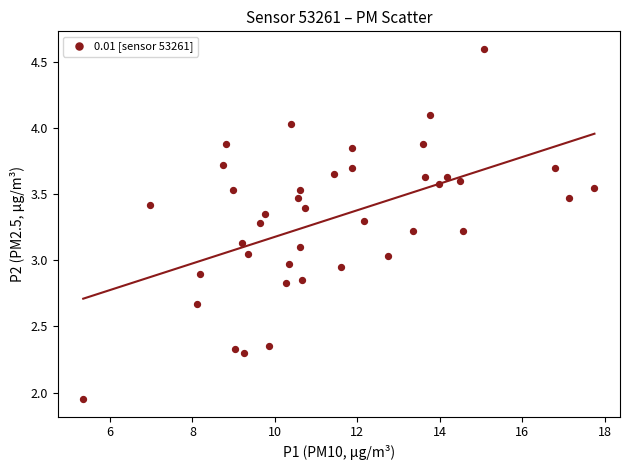

What is the range of X values (max minus min)?

12.4